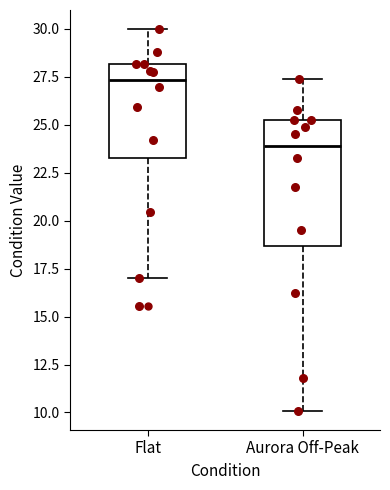

Where does the lower whisker of the box for Aurora Off-Peak end on the y-axis? The values are not printed on the chart, so give them approximately, as read against the axis.

10.0